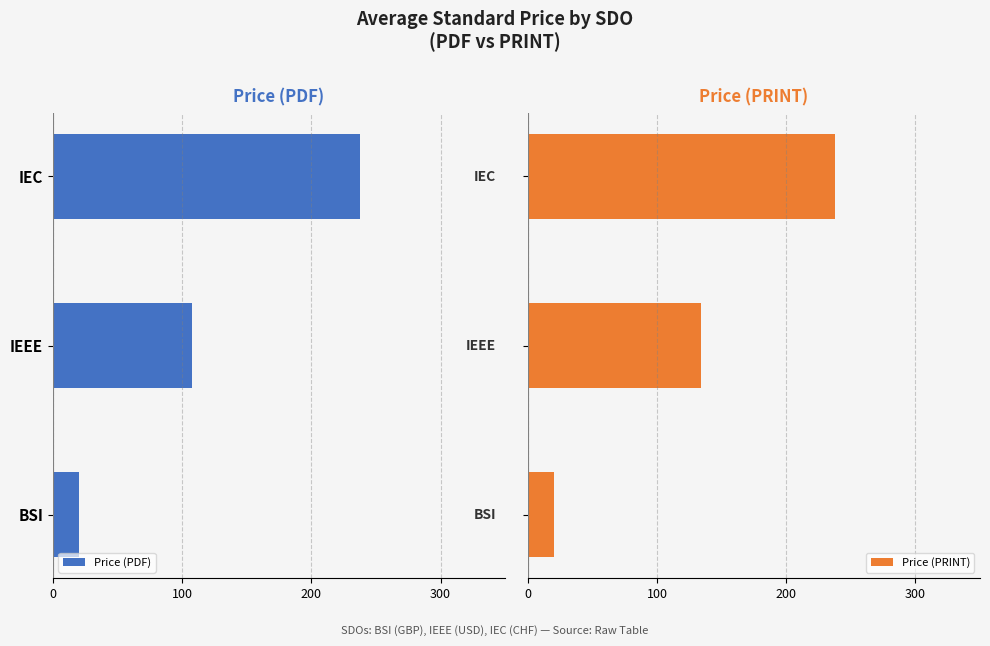

Rank the series by their average value, from highest to lowest.

Price (PRINT), Price (PDF)